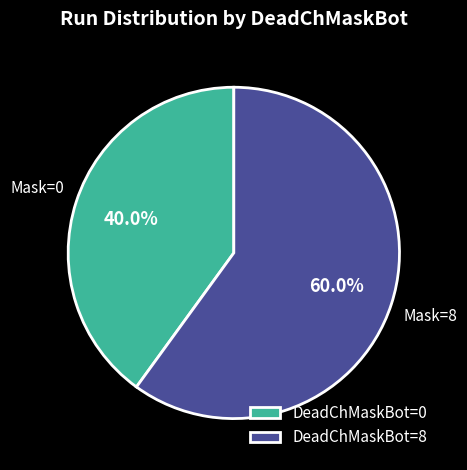

Is there a majority slice in this chart?

Yes